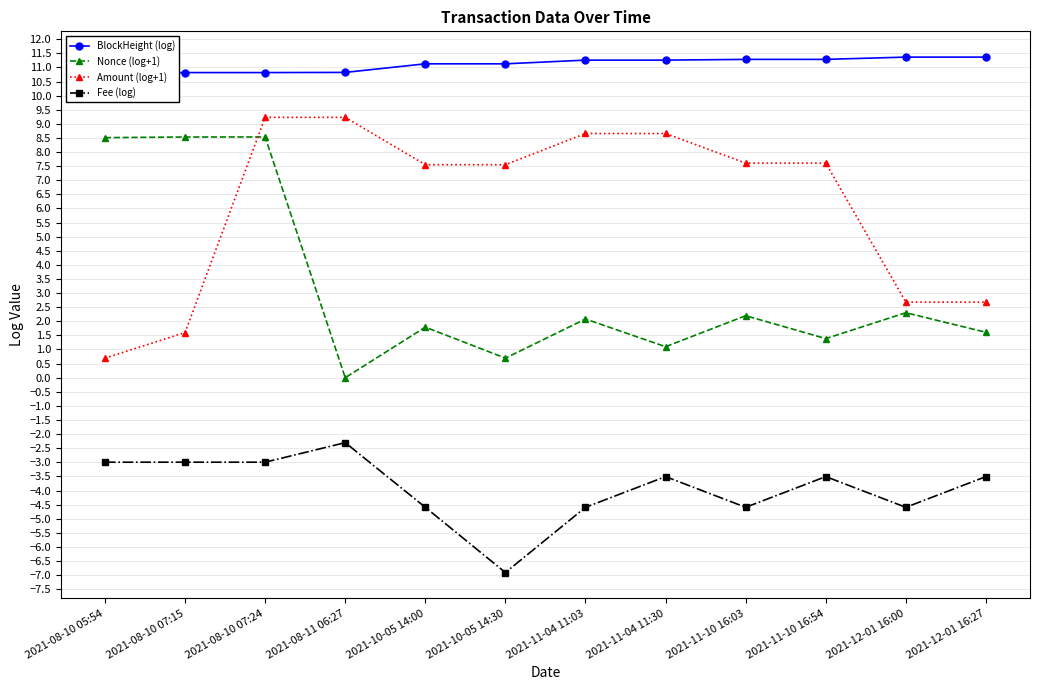

Reading left to right, list all the values displayed in this chart.

BlockHeight (log): 2021-08-10 05:54=10.8	2021-08-10 07:15=10.8	2021-08-10 07:24=10.8	2021-08-11 06:27=10.8	2021-10-05 14:00=11.1	2021-10-05 14:30=11.1	2021-11-04 11:03=11.3	2021-11-04 11:30=11.3	2021-11-10 16:03=11.3	2021-11-10 16:54=11.3	2021-12-01 16:00=11.4	2021-12-01 16:27=11.4
Nonce (log+1): 2021-08-10 05:54=8.5	2021-08-10 07:15=8.5	2021-08-10 07:24=8.5	2021-08-11 06:27=0.0	2021-10-05 14:00=1.8	2021-10-05 14:30=0.7	2021-11-04 11:03=2.1	2021-11-04 11:30=1.1	2021-11-10 16:03=2.2	2021-11-10 16:54=1.4	2021-12-01 16:00=2.3	2021-12-01 16:27=1.6
Amount (log+1): 2021-08-10 05:54=0.7	2021-08-10 07:15=1.6	2021-08-10 07:24=9.2	2021-08-11 06:27=9.2	2021-10-05 14:00=7.6	2021-10-05 14:30=7.6	2021-11-04 11:03=8.7	2021-11-04 11:30=8.7	2021-11-10 16:03=7.6	2021-11-10 16:54=7.6	2021-12-01 16:00=2.7	2021-12-01 16:27=2.7
Fee (log): 2021-08-10 05:54=-3.0	2021-08-10 07:15=-3.0	2021-08-10 07:24=-3.0	2021-08-11 06:27=-2.3	2021-10-05 14:00=-4.6	2021-10-05 14:30=-6.9	2021-11-04 11:03=-4.6	2021-11-04 11:30=-3.5	2021-11-10 16:03=-4.6	2021-11-10 16:54=-3.5	2021-12-01 16:00=-4.6	2021-12-01 16:27=-3.5